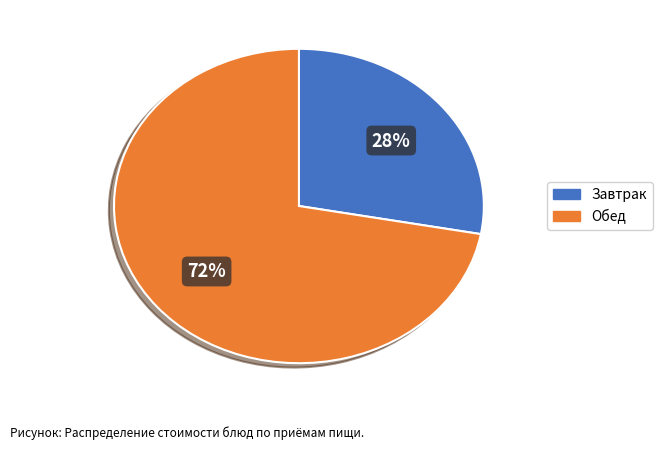

To the nearest percent, what is the average slice percentage?

50%